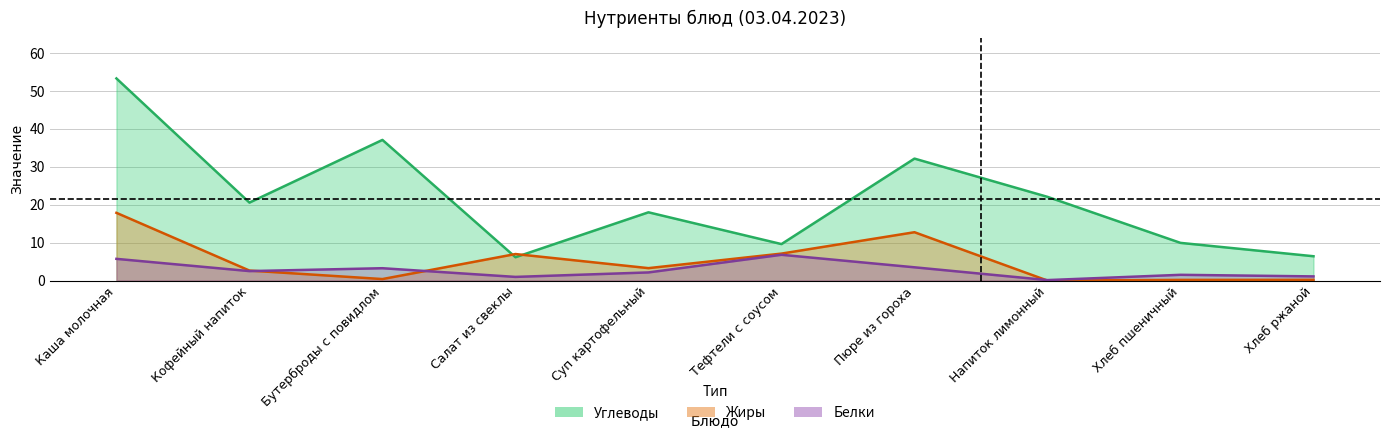

The Углеводы series shows 32.2 at Пюре из гороха. True or false?

True